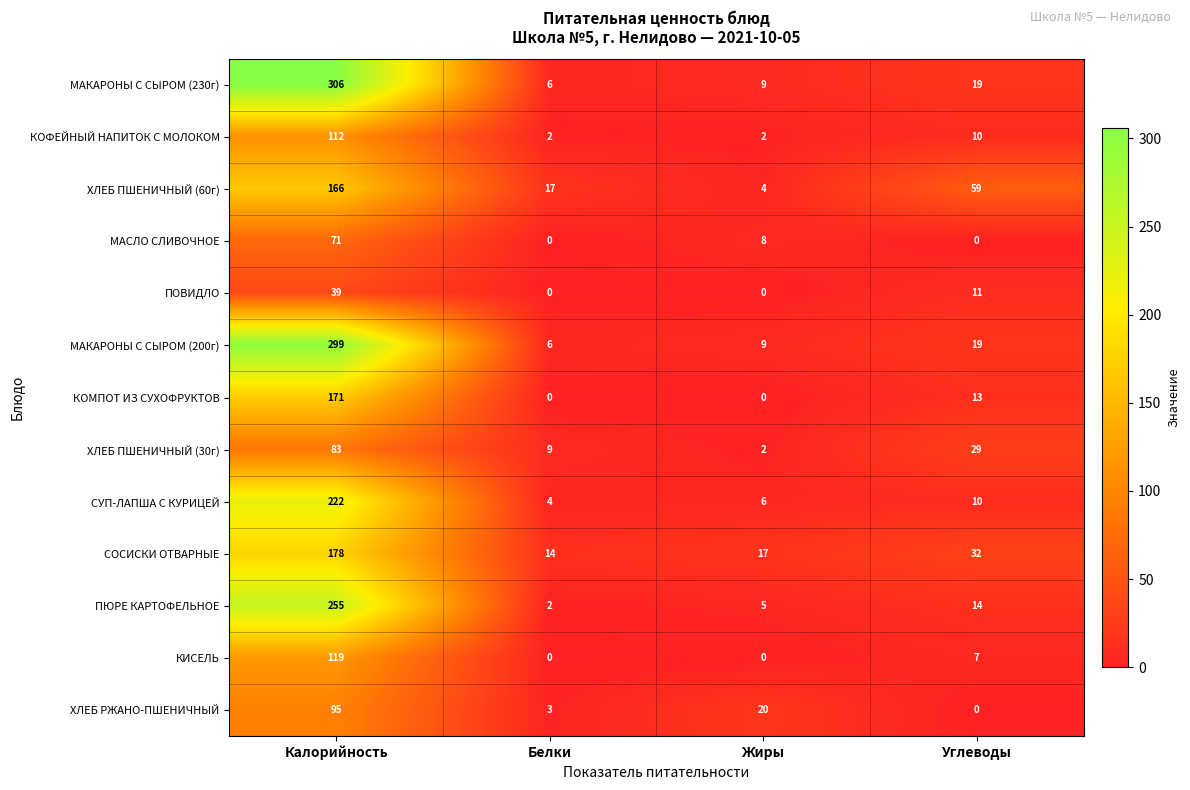

How many series are shown in this chart?

13